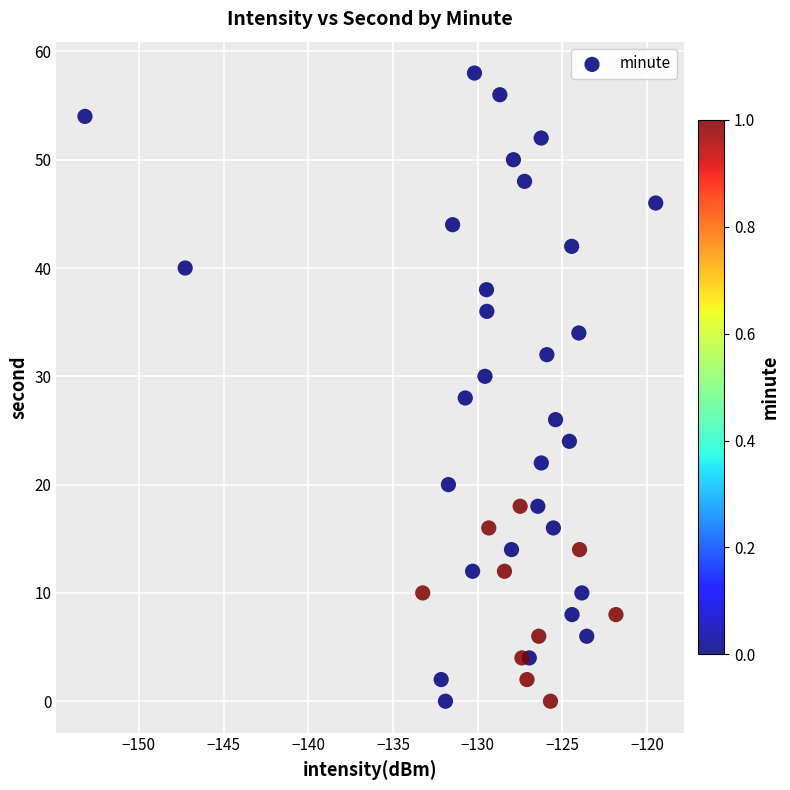

What is the range of Y values (max minus min)?

58